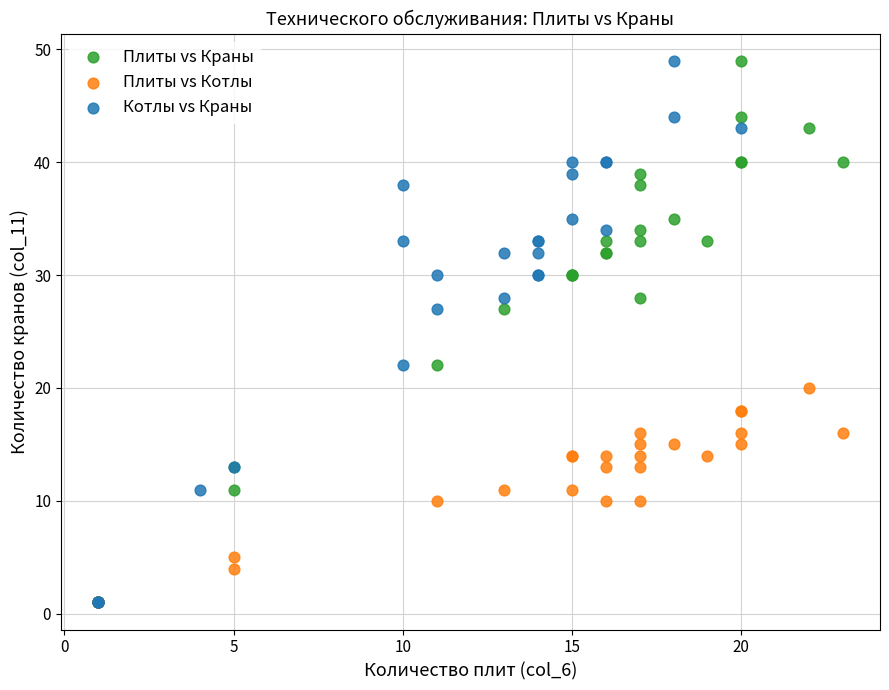

What are all the series names shown in the legend?

Плиты vs Краны, Плиты vs Котлы, Котлы vs Краны